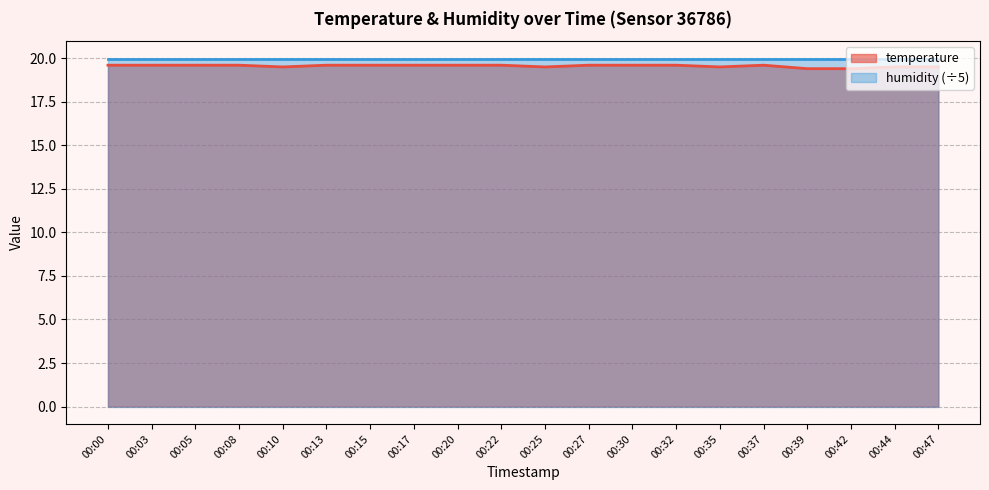

Reading right to left, transcribe all the data shown in this chart.

00:47=19.5	00:44=19.5	00:42=19.4	00:39=19.4	00:37=19.6	00:35=19.5	00:32=19.6	00:30=19.6	00:27=19.6	00:25=19.5	00:22=19.6	00:20=19.6	00:17=19.6	00:15=19.6	00:13=19.6	00:10=19.5	00:08=19.6	00:05=19.6	00:03=19.6	00:00=19.6